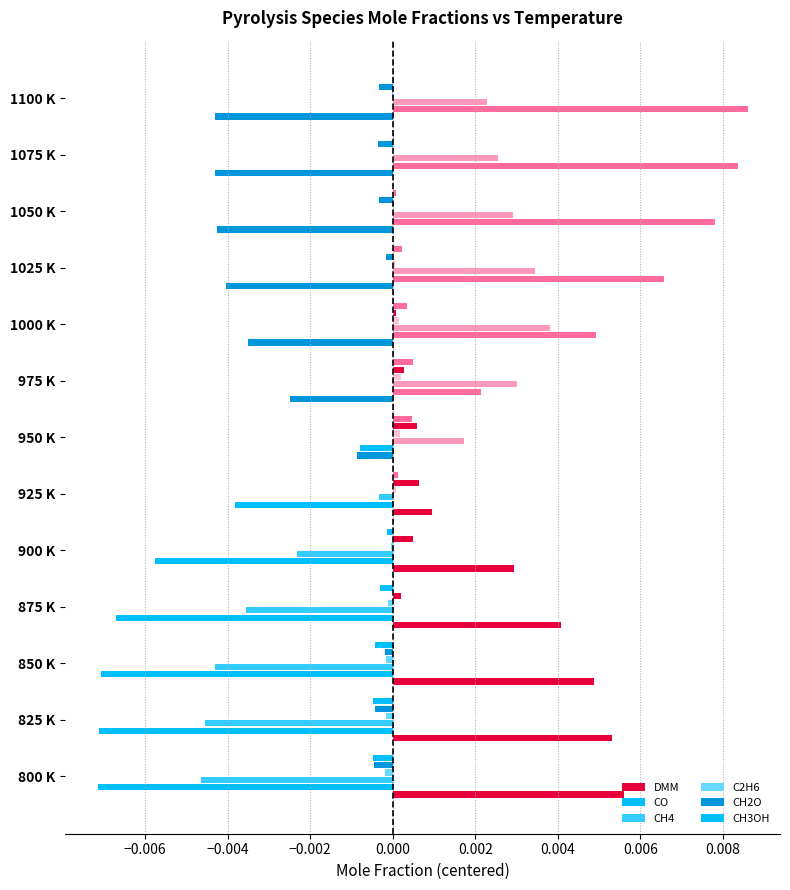

Count the number of data series in this chart.

6